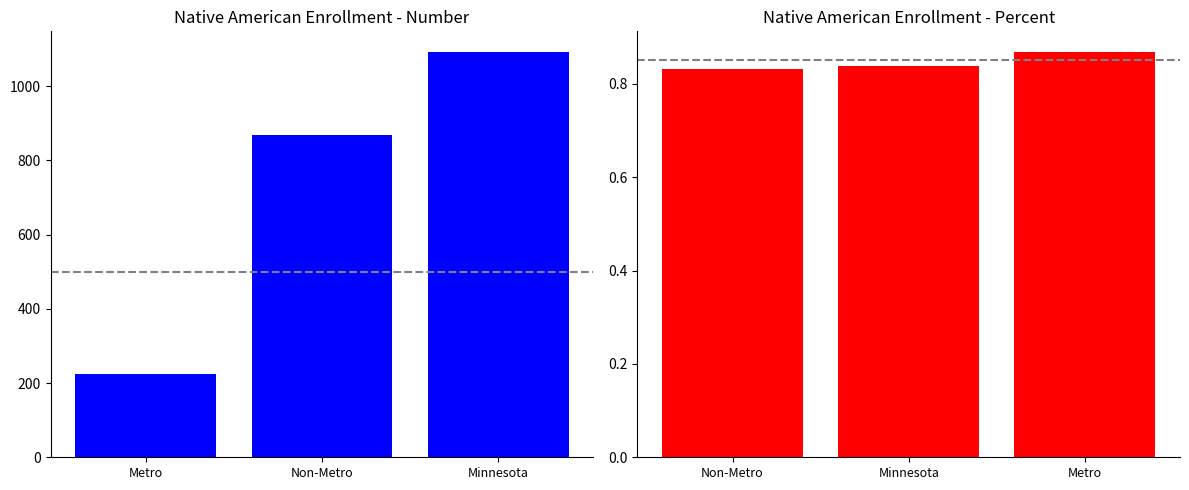

What are all the series names shown in the legend?

Number, Percent